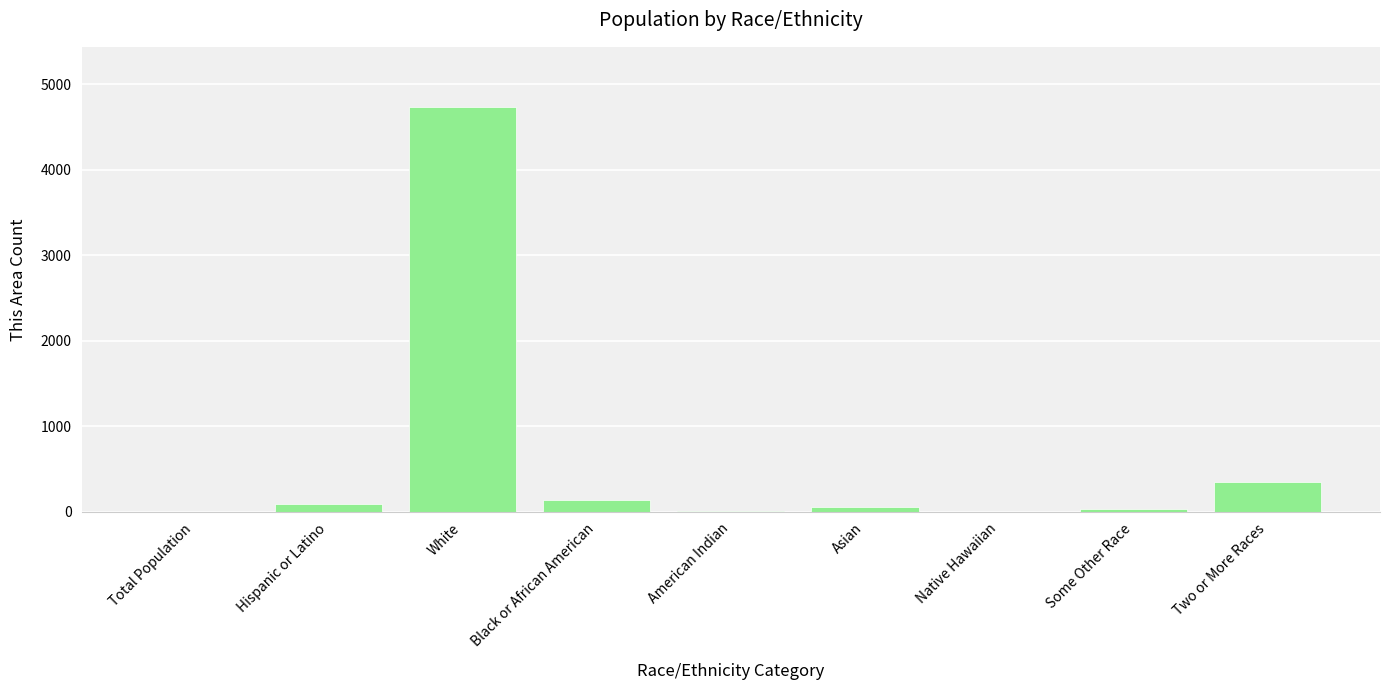

Between Total Population and Black or African American, which is larger?

Black or African American